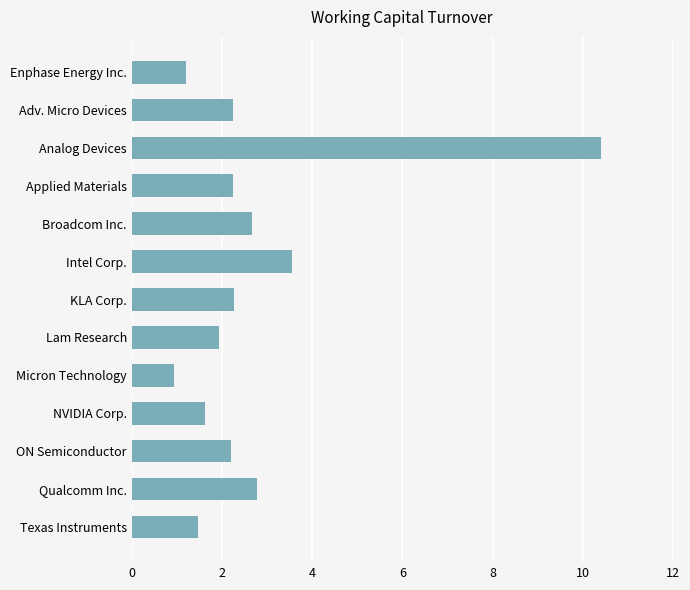

The chart shows a value of 2.2 at NVIDIA Corp.. True or false?

False